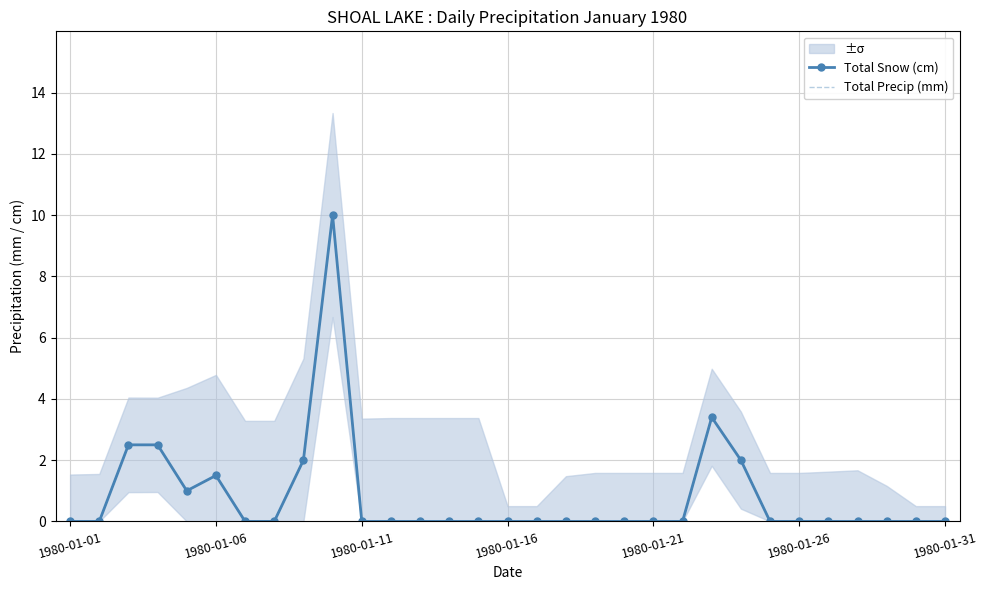

Reading right to left, what are all the values shown in this chart?

Total Snow (cm): 0.0	0.0	0.0	0.0	0.0	0.0	0.0	2.0	3.4	0.0	0.0	0.0	0.0	0.0	0.0	0.0	0.0	0.0	0.0	0.0	0.0	10.0	2.0	0.0	0.0	1.5	1.0	2.5	2.5	0.0	0.0
Total Precip (mm): 0.0	0.0	0.0	0.0	0.0	0.0	0.0	2.0	3.4	0.0	0.0	0.0	0.0	0.0	0.0	0.0	0.0	0.0	0.0	0.0	0.0	10.0	2.0	0.0	0.0	1.5	1.0	2.5	2.5	0.0	0.0